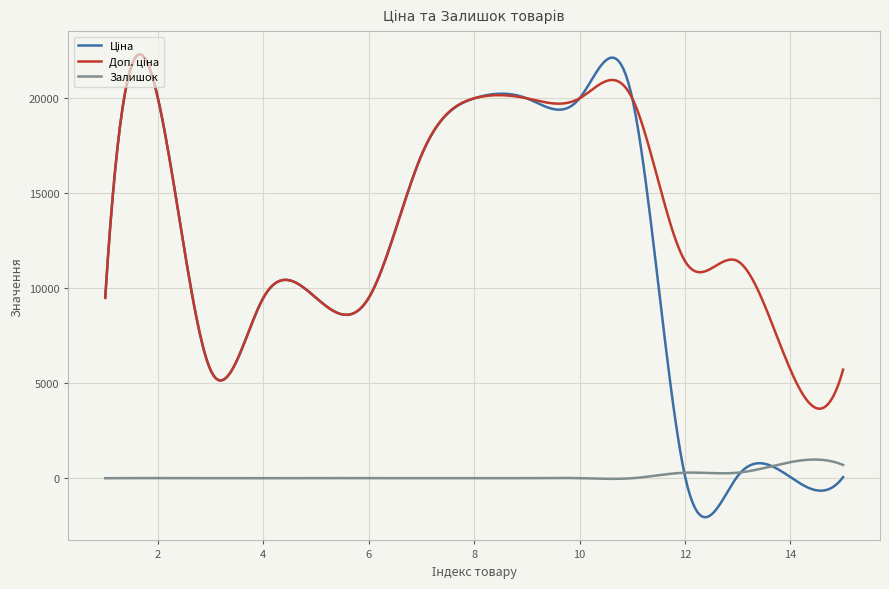

What is the maximum value shown in the chart?

22281.1